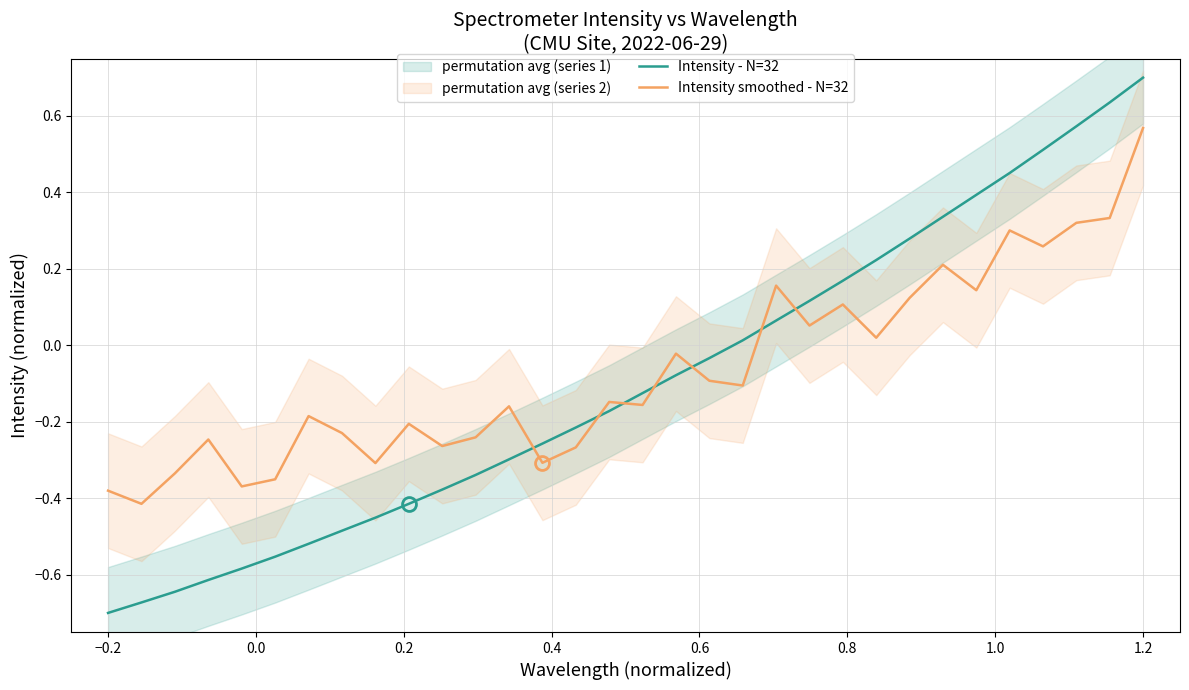

What is the highest value of the Intensity smoothed - N=32 series?

0.6